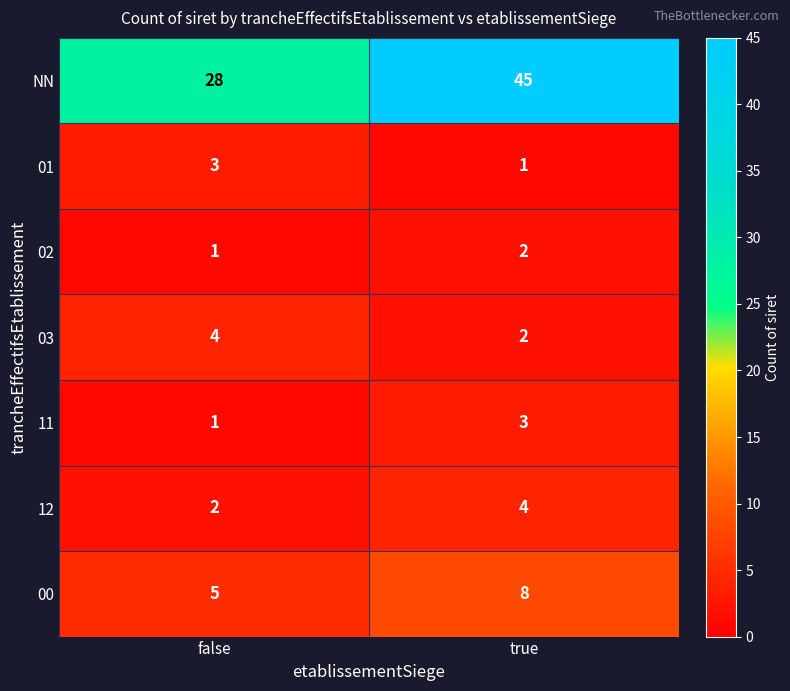

The 11 series shows 3 at true. True or false?

True